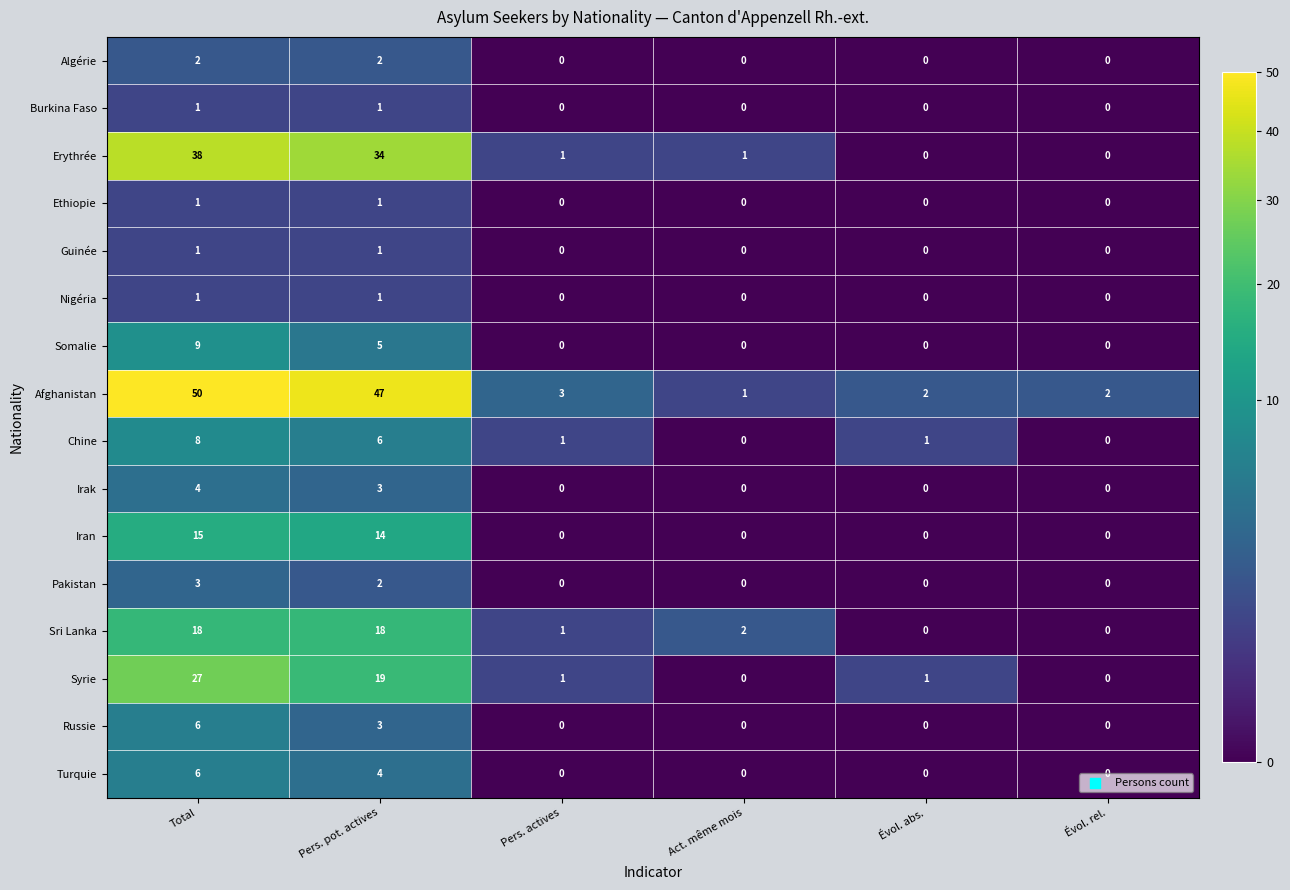

What is the maximum value shown in the chart?

50